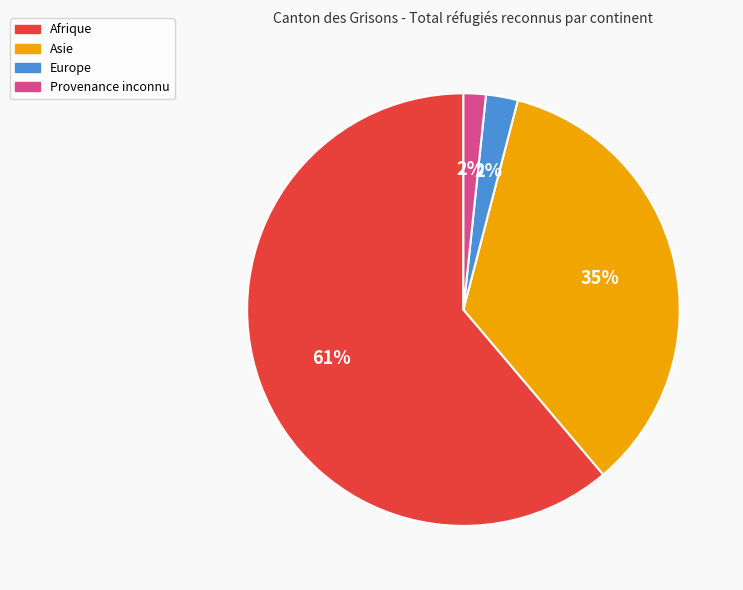

Combined, do Europe and Provenance inconnu account for over 50%?

No